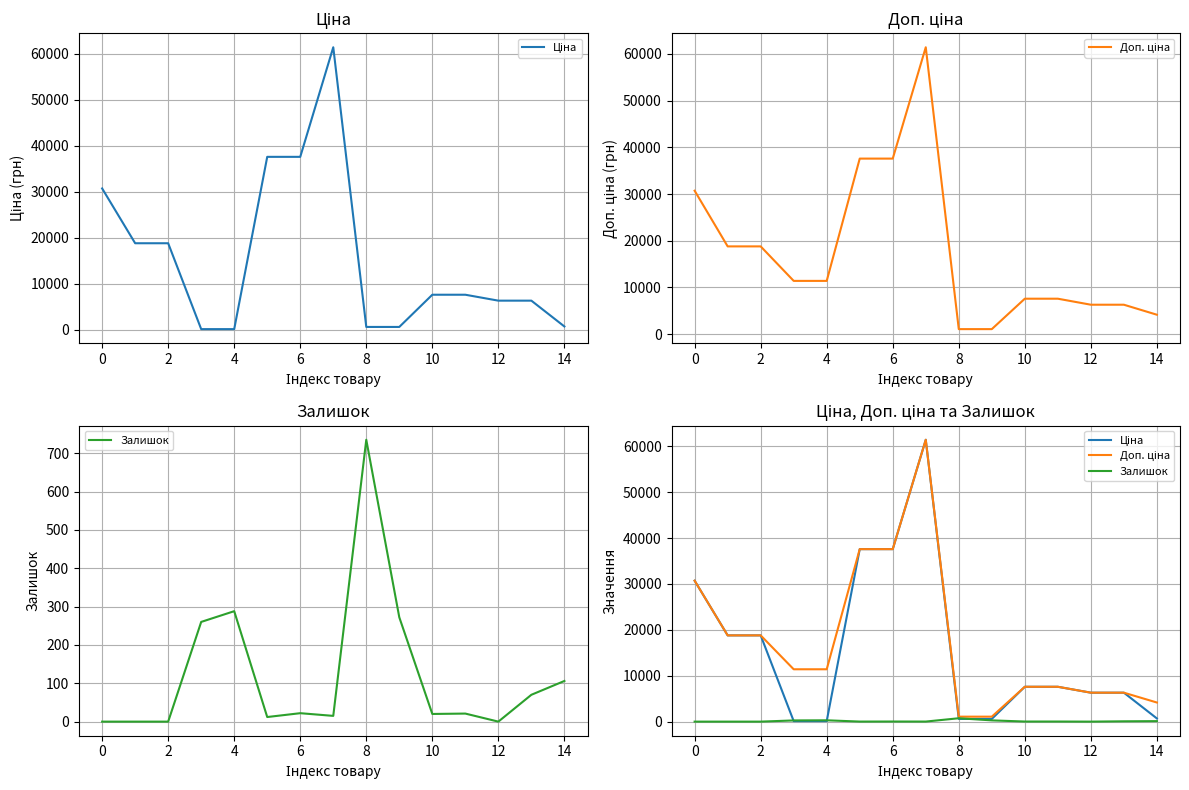

Reading left to right, transcribe all the data shown in this chart.

Ціна: 30717.1	18796.8	18796.8	114.1	114.1	37593.6	37593.6	61434.3	589.9	589.9	7596.5	7596.5	6308.8	6308.8	694.3
Доп. ціна: 30717.1	18796.8	18796.8	11410.0	11410.0	37593.6	37593.6	61434.3	1081.7	1081.7	7596.5	7596.5	6308.8	6308.8	4165.6
Залишок: 0.0	0.0	0.0	260.0	288.0	12.0	22.0	15.0	735.0	272.0	20.0	21.0	0.0	70.0	106.0